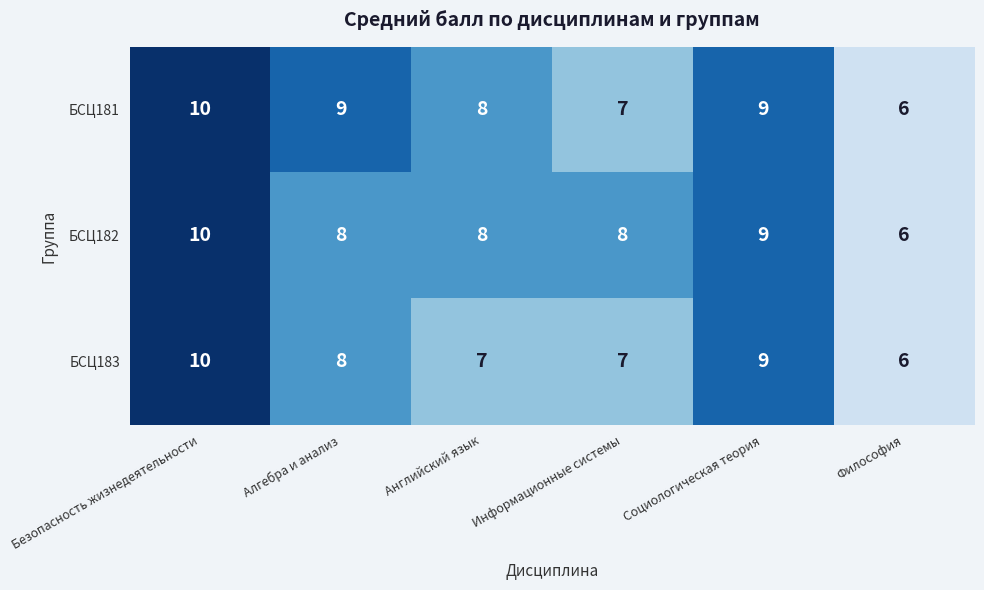

At how many categories does at least one series exceed 7?

5